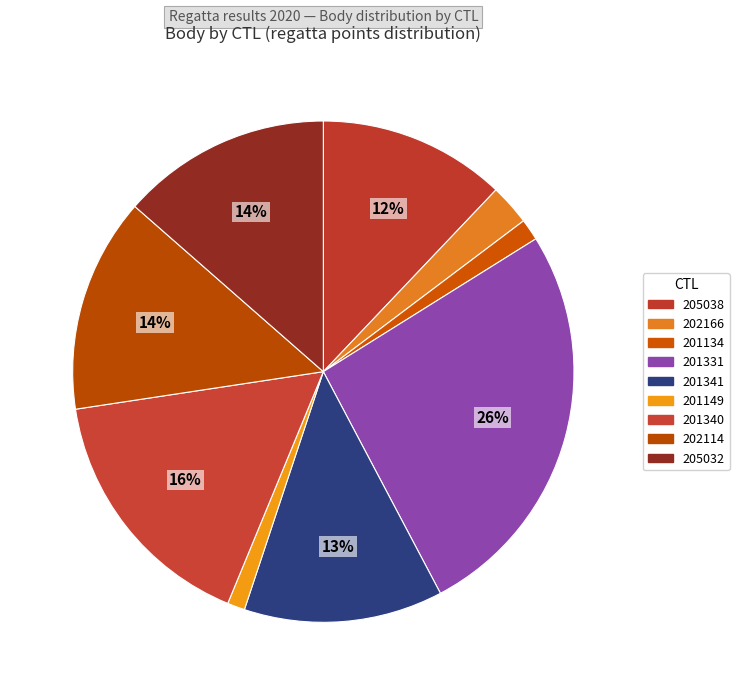

Count the number of slices in the pie.

9